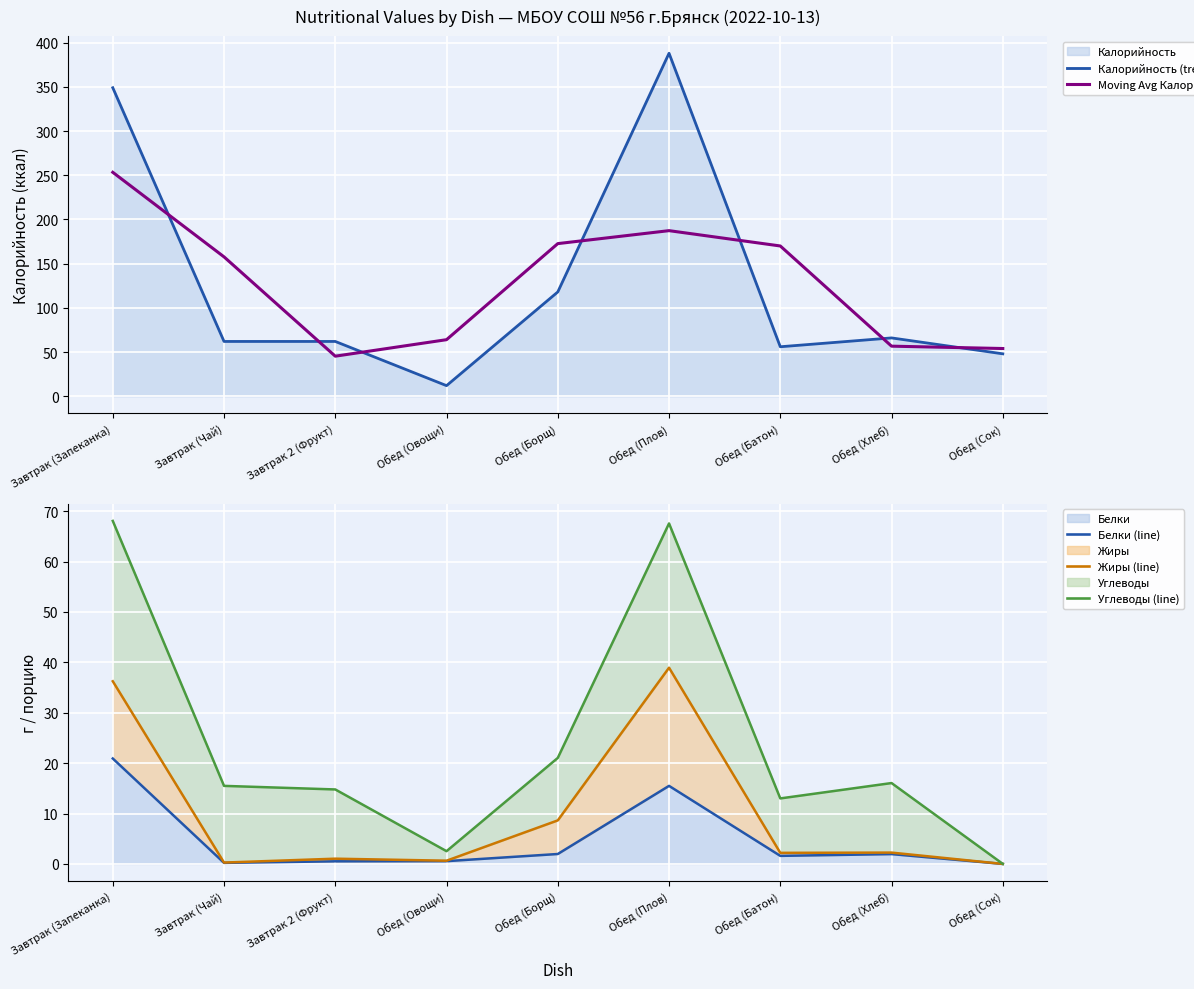

What position from the left is Обед (Батон)?

7